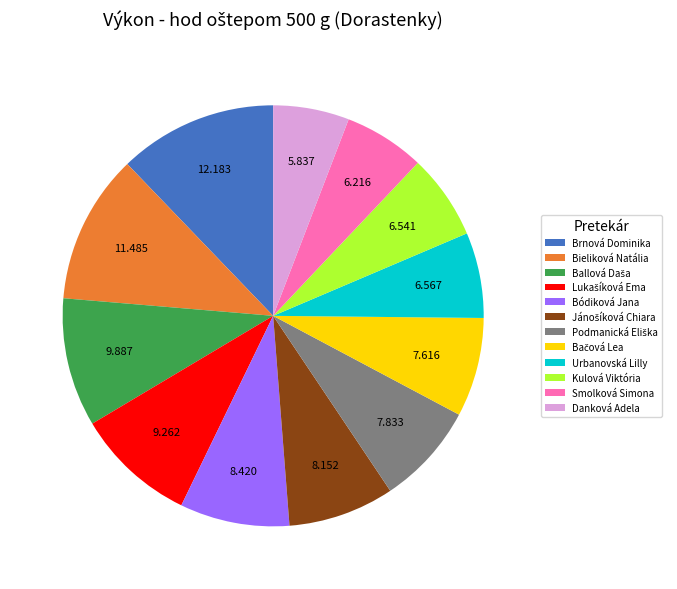

How many segments does this pie chart have?

12